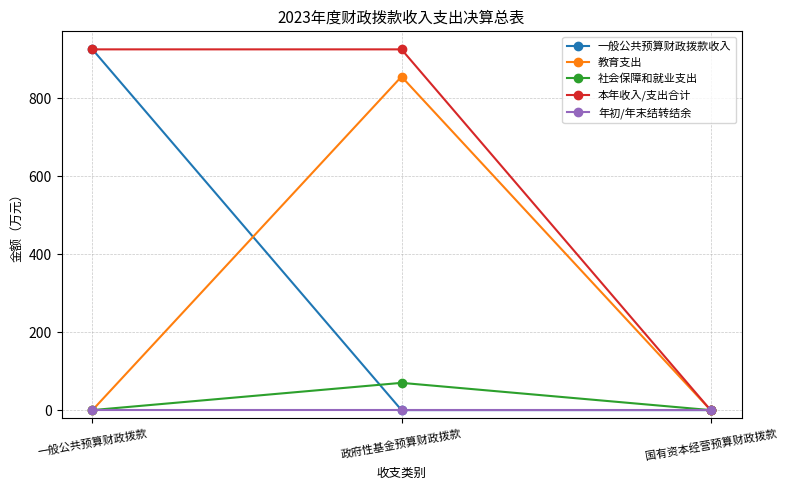

What is the sum of all 教育支出 values?

856.1